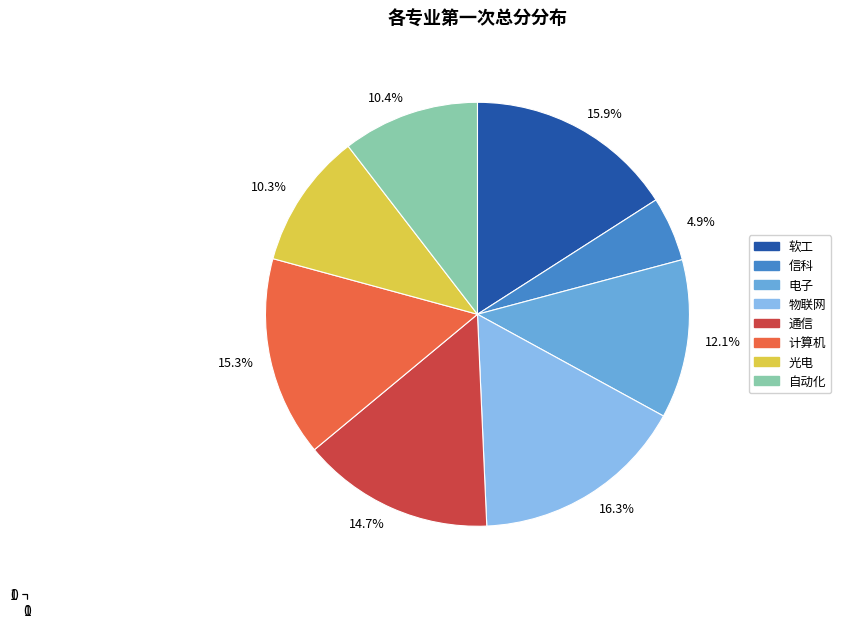

Is it true that 物联网 is 8% of the pie?

False